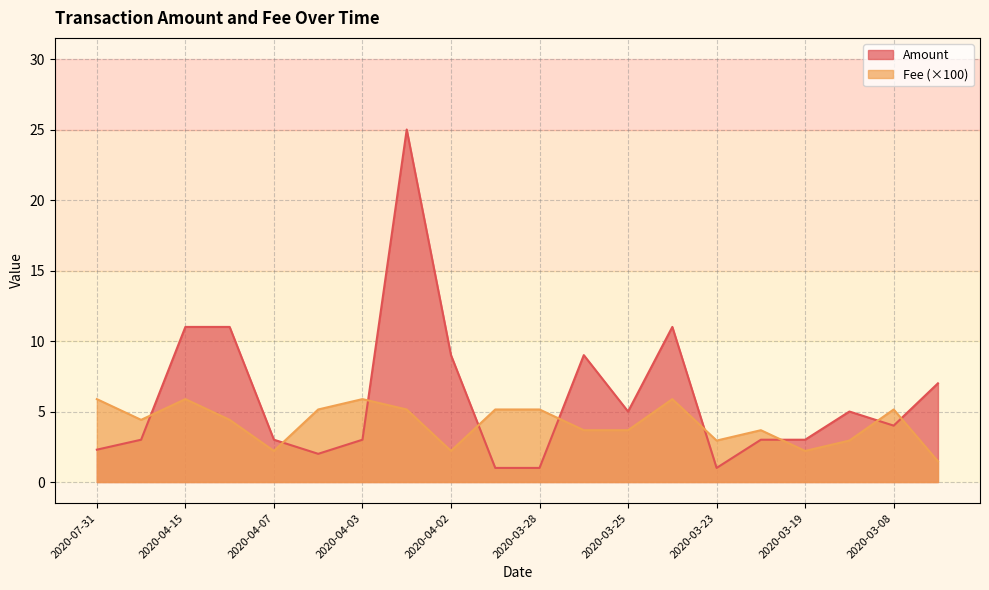

How many times do Amount and Fee cross each other?

9